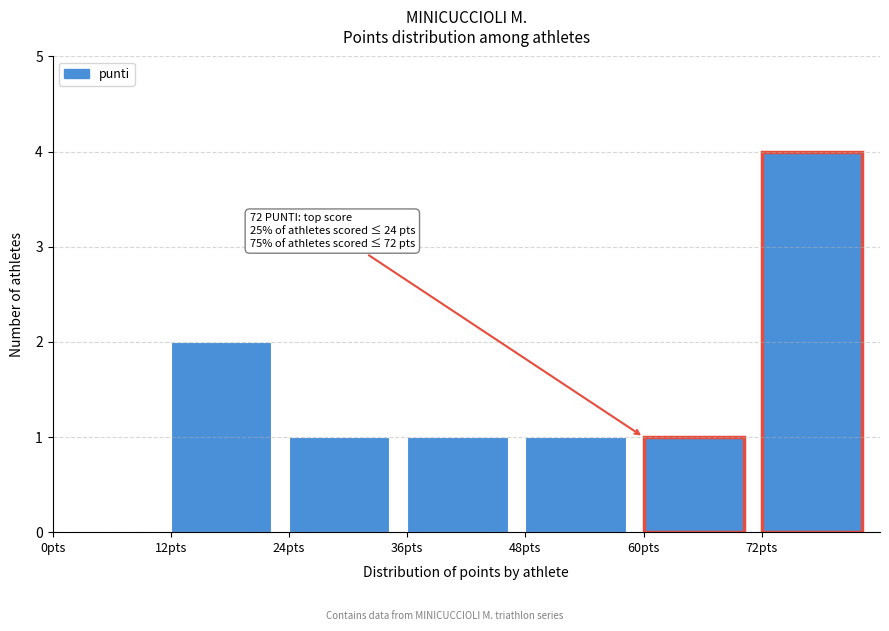

Over which range of the x-axis is the bar tallest?

72 to 84